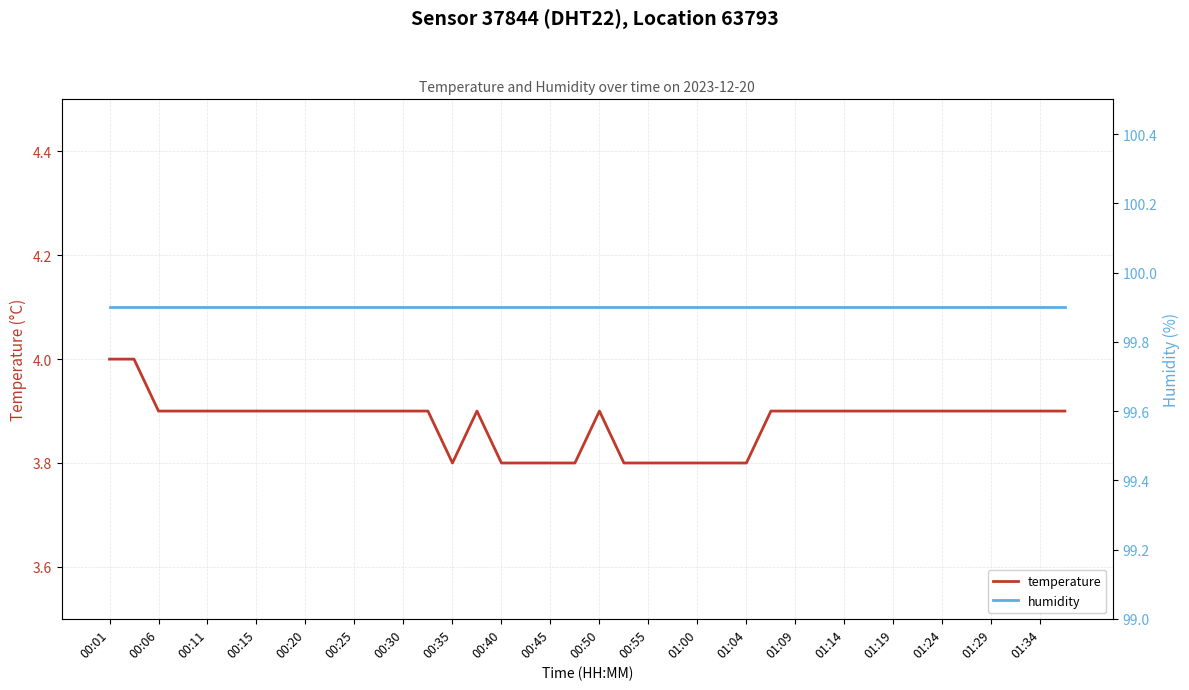

The temperature series shows 3.9 at 01:14. True or false?

True